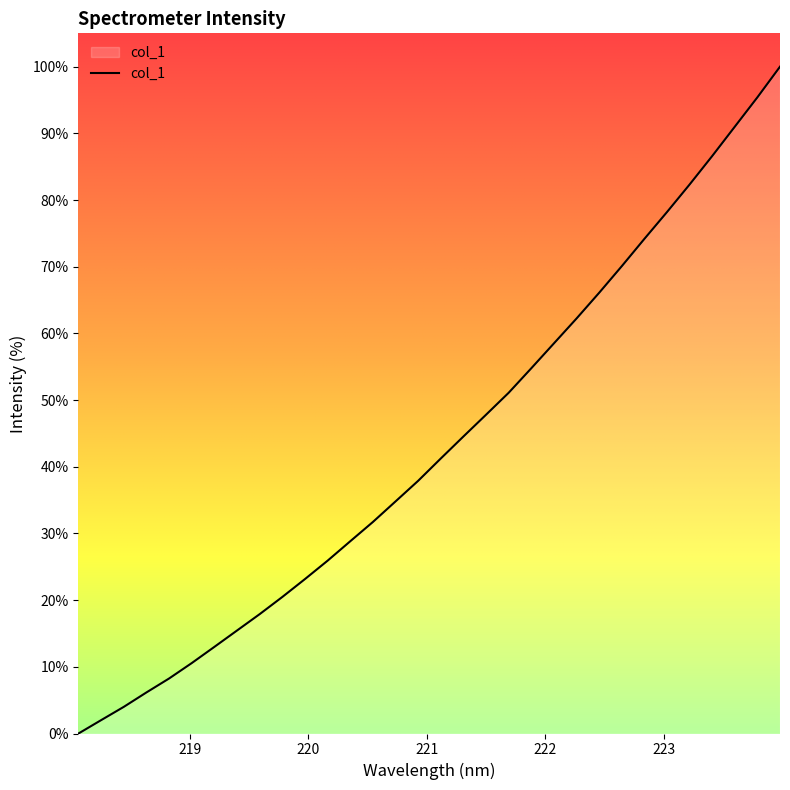

What is the maximum value shown in the chart?

100.0